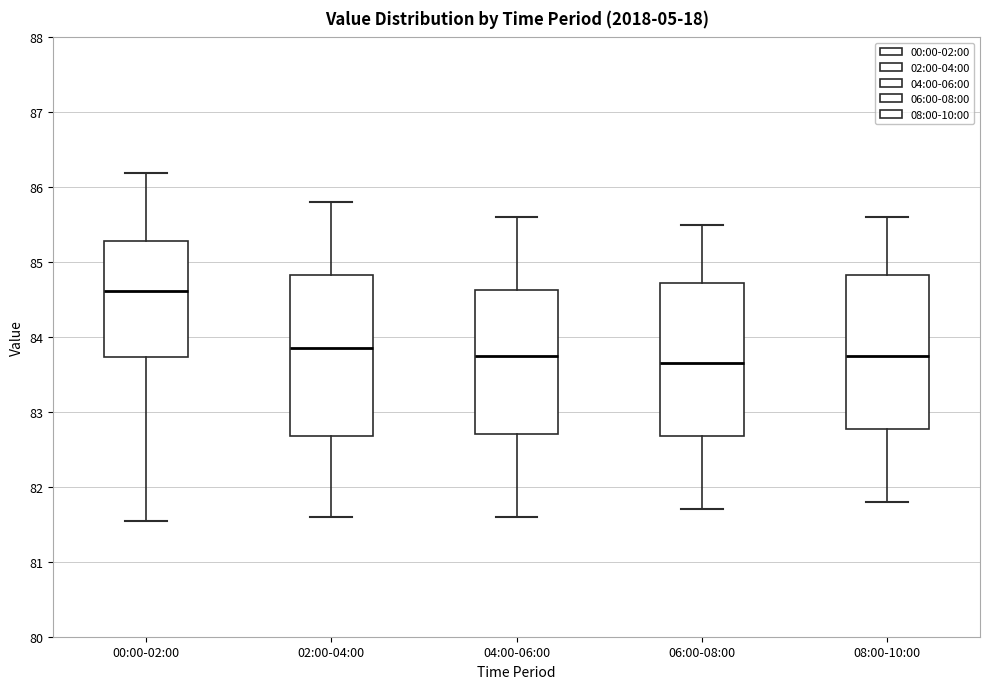

Reading left to right, transcribe this box plot: for each box, give where its median line is, the range the box spans, and where its two whiskers end, as read against the y-axis. The values are not printed on the chart, so give them approximately, as read against the axis.

00:00-02:00: median 84.6, box 83.7 to 85.3, whiskers 81.5 to 86.2
02:00-04:00: median 83.9, box 82.7 to 84.8, whiskers 81.6 to 85.8
04:00-06:00: median 83.8, box 82.7 to 84.6, whiskers 81.6 to 85.6
06:00-08:00: median 83.7, box 82.7 to 84.7, whiskers 81.7 to 85.5
08:00-10:00: median 83.8, box 82.8 to 84.8, whiskers 81.8 to 85.6